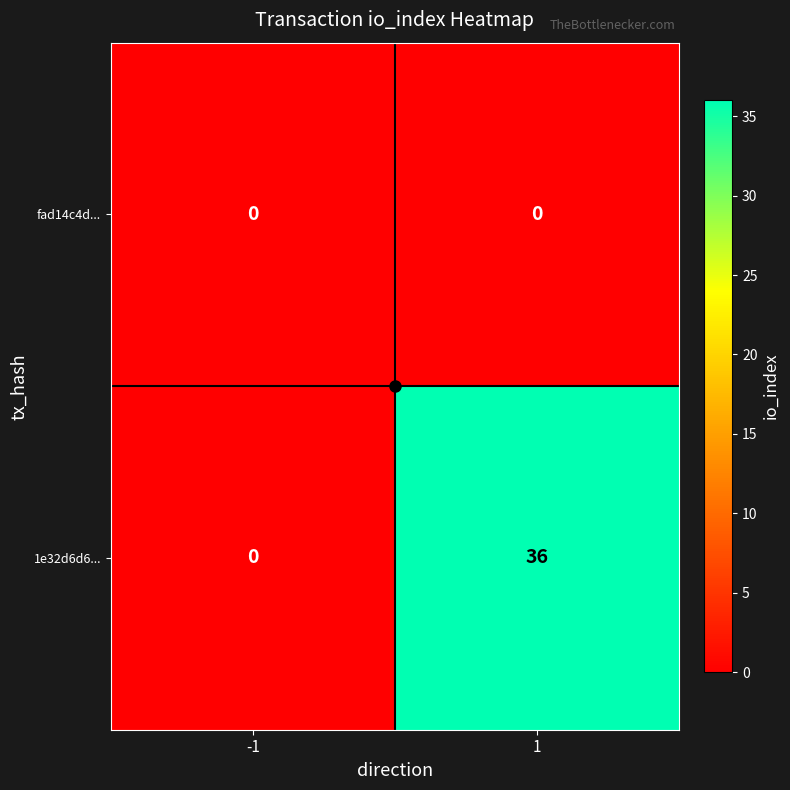

At how many categories does at least one series exceed 18?

1